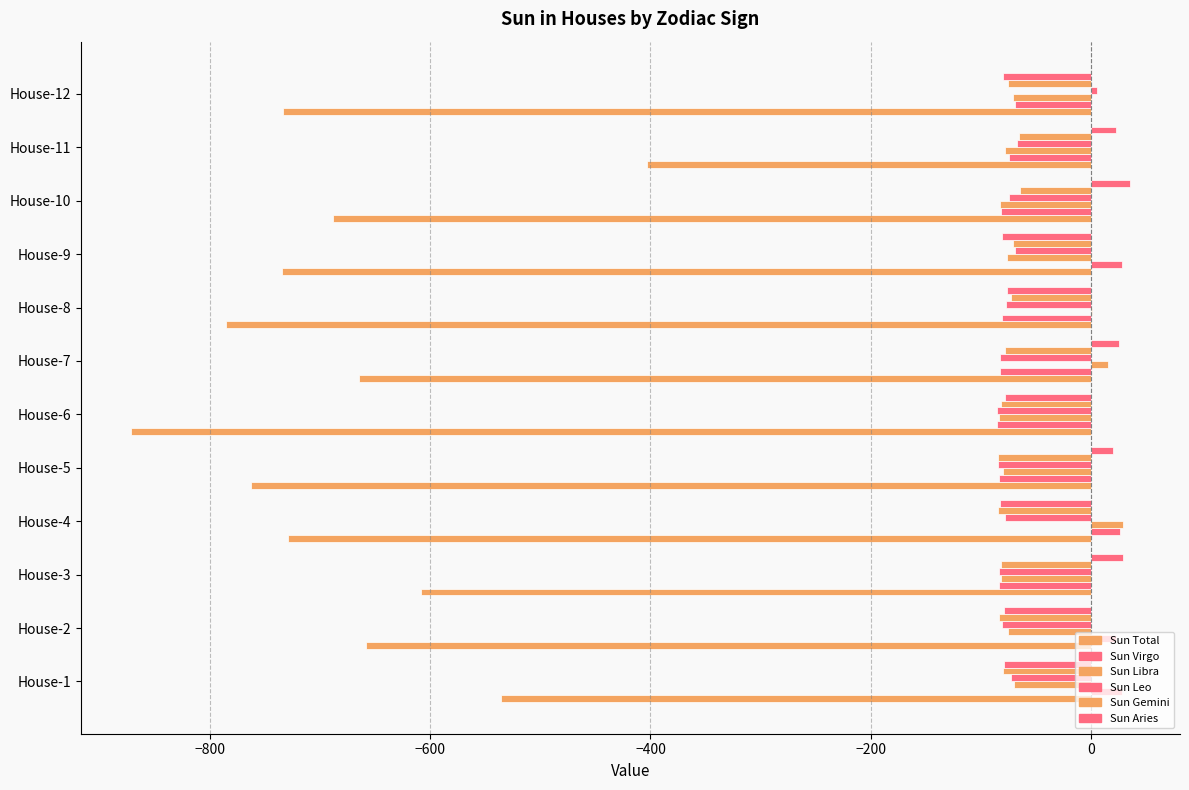

Which series has the largest total across all categories?

Sun Aries